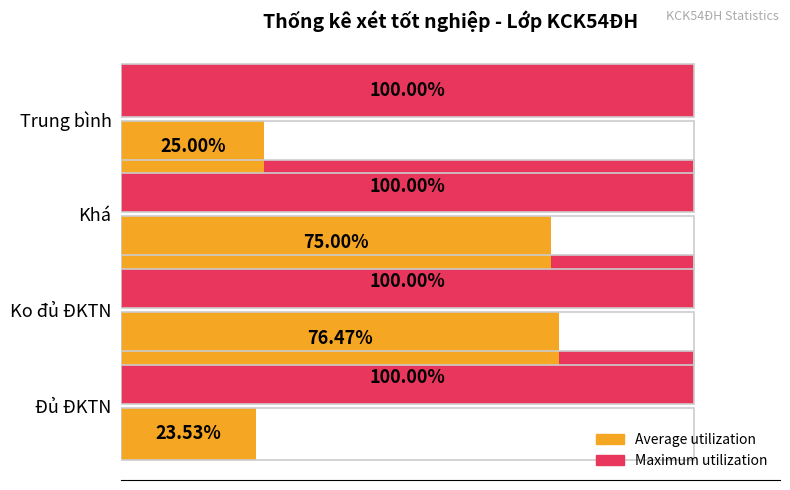

Rank the series at Ko đủ ĐKTN from lowest to highest value.

Average utilization, Maximum utilization